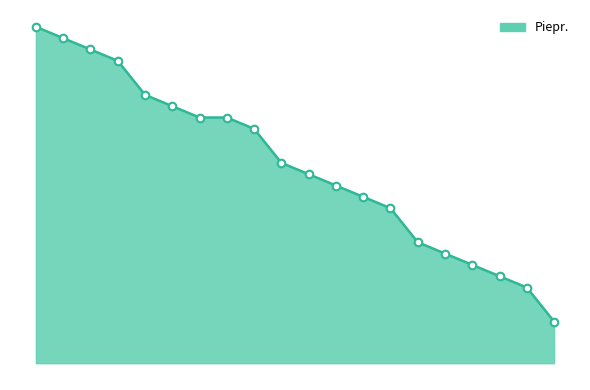

Does the chart have visible grid lines?

No